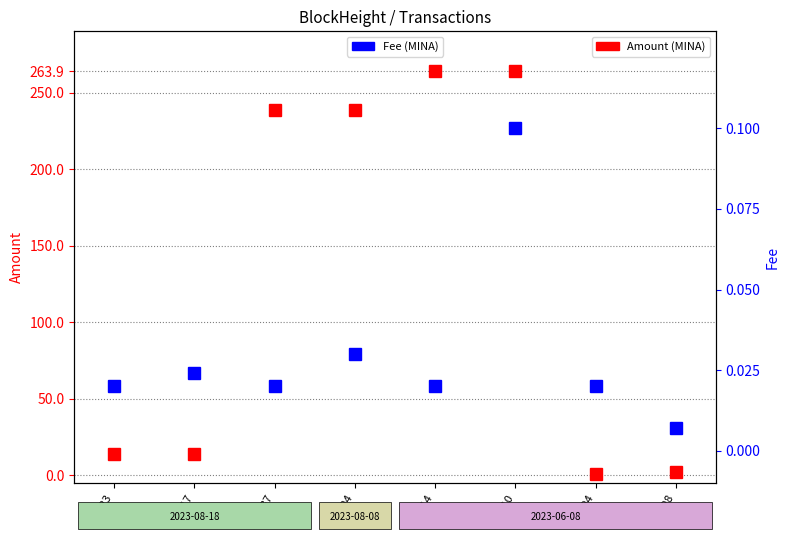

How many lines are shown in the chart?

2